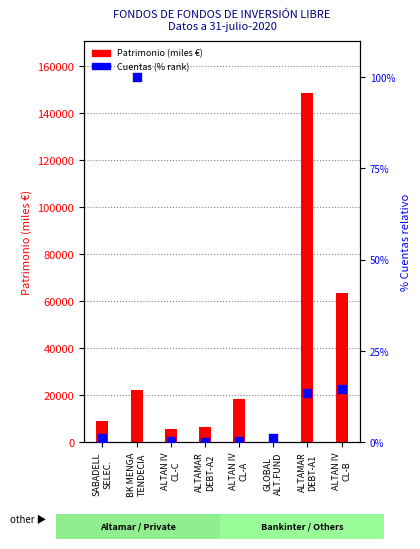

Which series reaches the minimum Y coordinate?

Cuentas (% rank)